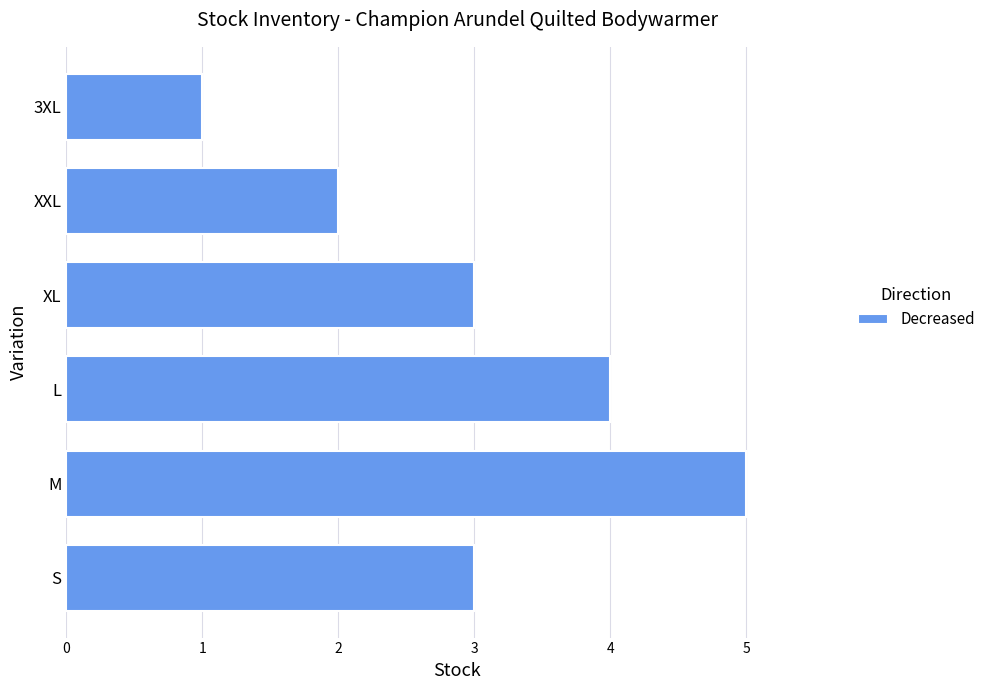

Is it true that the value at M is 5?

True